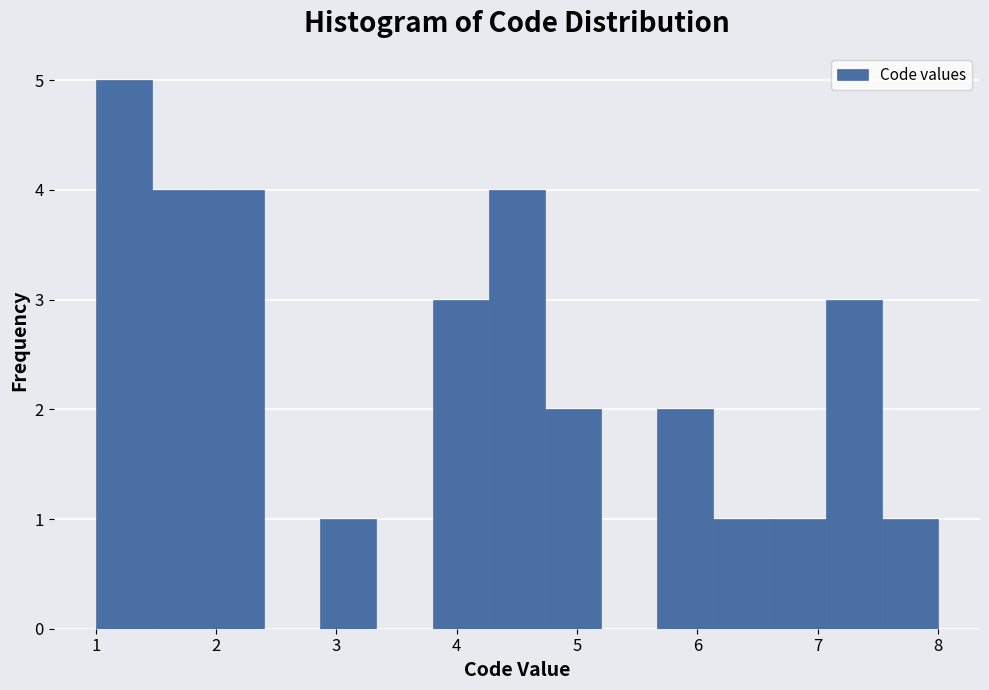

What is the height of the bar covering 1.5 to 1.9 on the x-axis? Neither the bar edges nor the heights are printed on the chart, so give them approximately, as read against the axes.

4